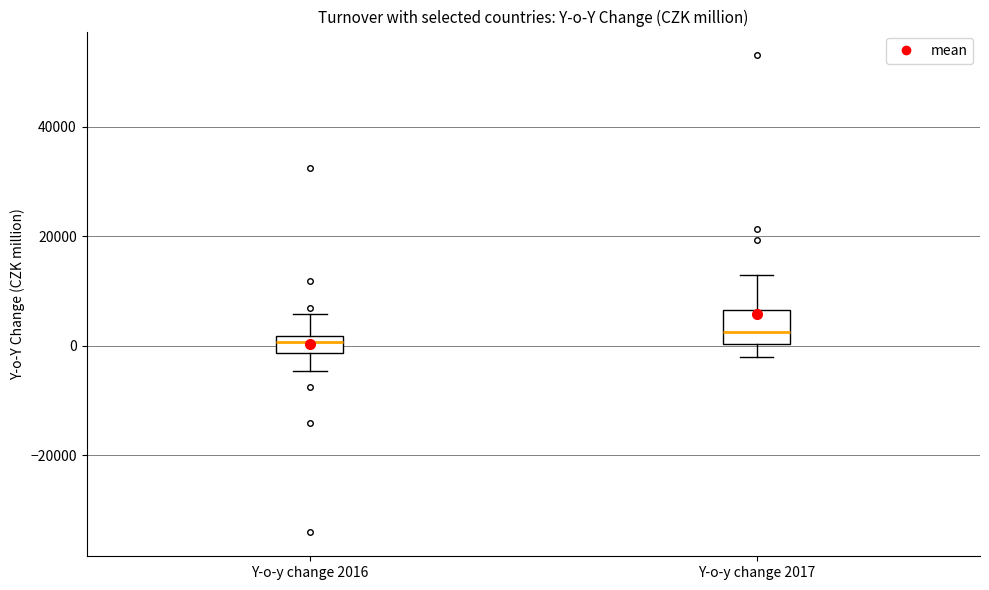

Reading left to right, transcribe this box plot: for each box, give where its median line is, the range the box spans, and where its two whiskers end, as read against the y-axis. The values are not printed on the chart, so give them approximately, as read against the axis.

Y-o-y change 2016: median 0, box -2000 to 2000, whiskers -4000 to 6000
Y-o-y change 2017: median 2000, box 0 to 6000, whiskers -2000 to 12000